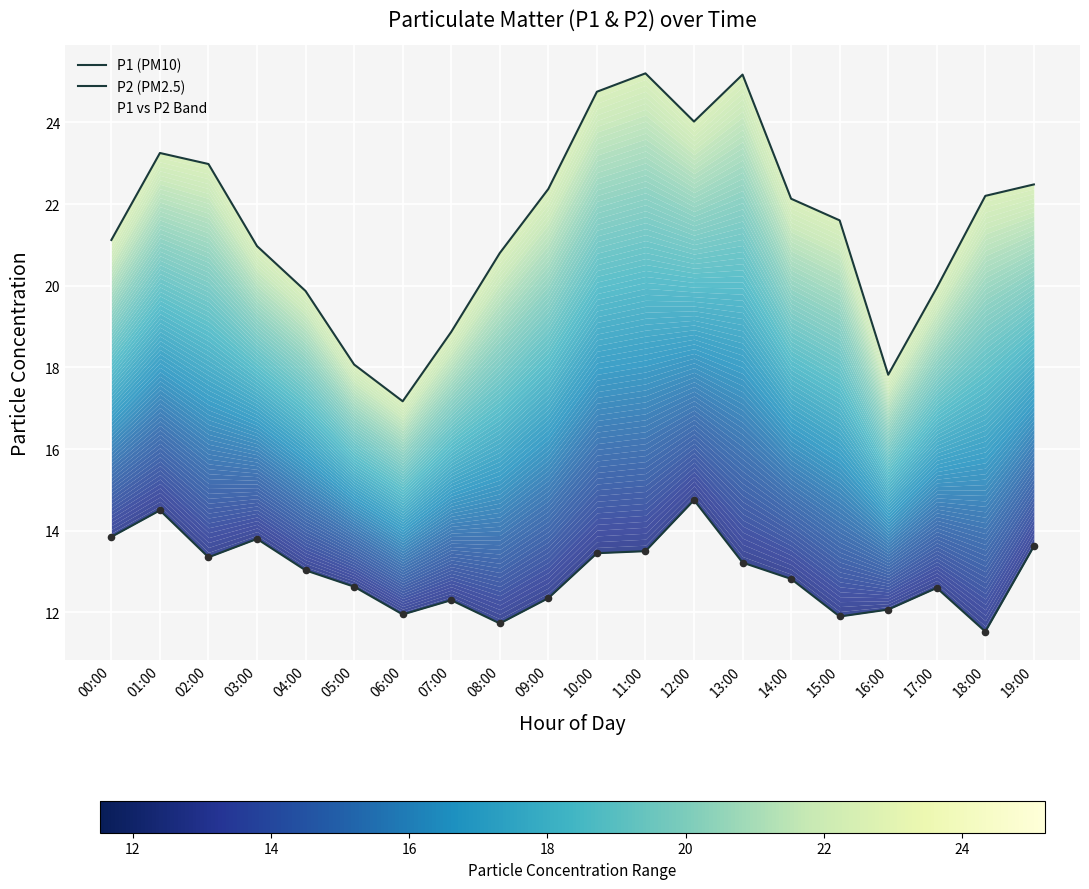

At which category is the sum across all series the highest?

12:00